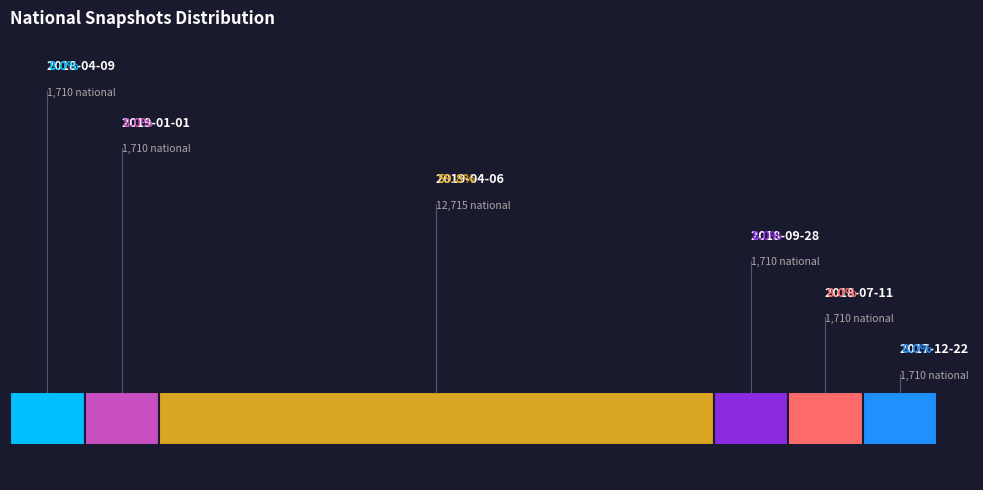

What percentage is the 2018-07-11 slice, to the nearest percent?

8%